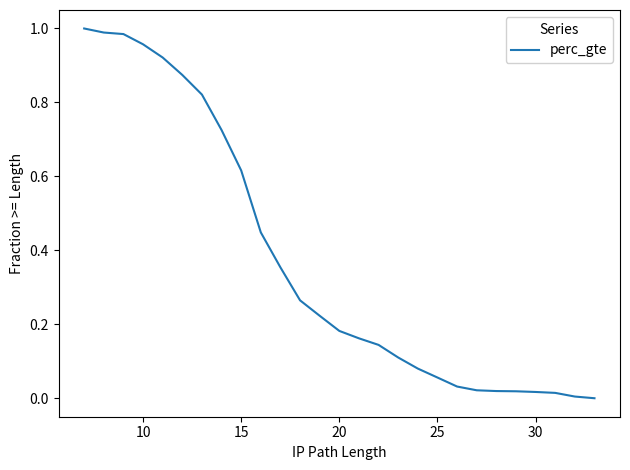

Is this an area chart (filled region under the line)?

No